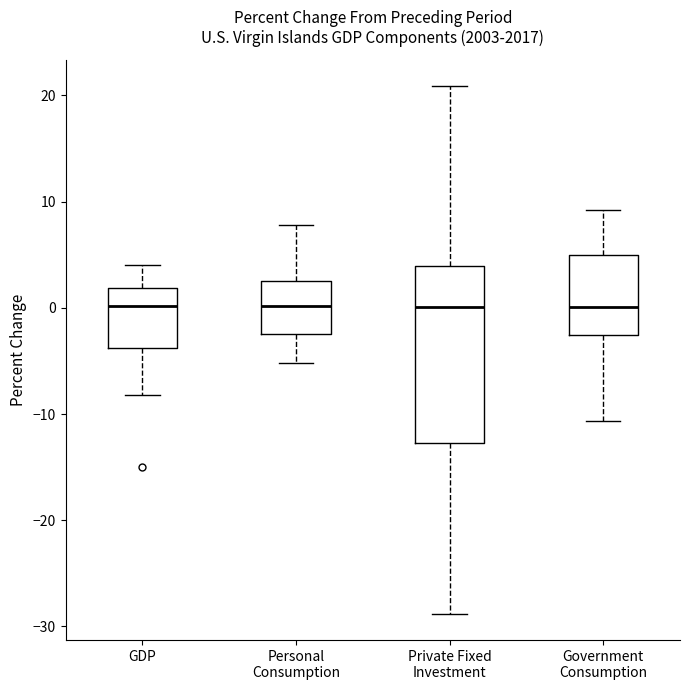

Reading left to right, read every box against the y-axis: the position of its median line, the range the box covers, and the ends of its whiskers. The values are not printed on the chart, so give them approximately, as read against the axis.

GDP: median 0, box -4 to 2, whiskers -8 to 4
Personal Consumption: median 0, box -2 to 3, whiskers -5 to 8
Private Fixed Investment: median 0, box -13 to 4, whiskers -29 to 21
Government Consumption: median 0, box -3 to 5, whiskers -11 to 9